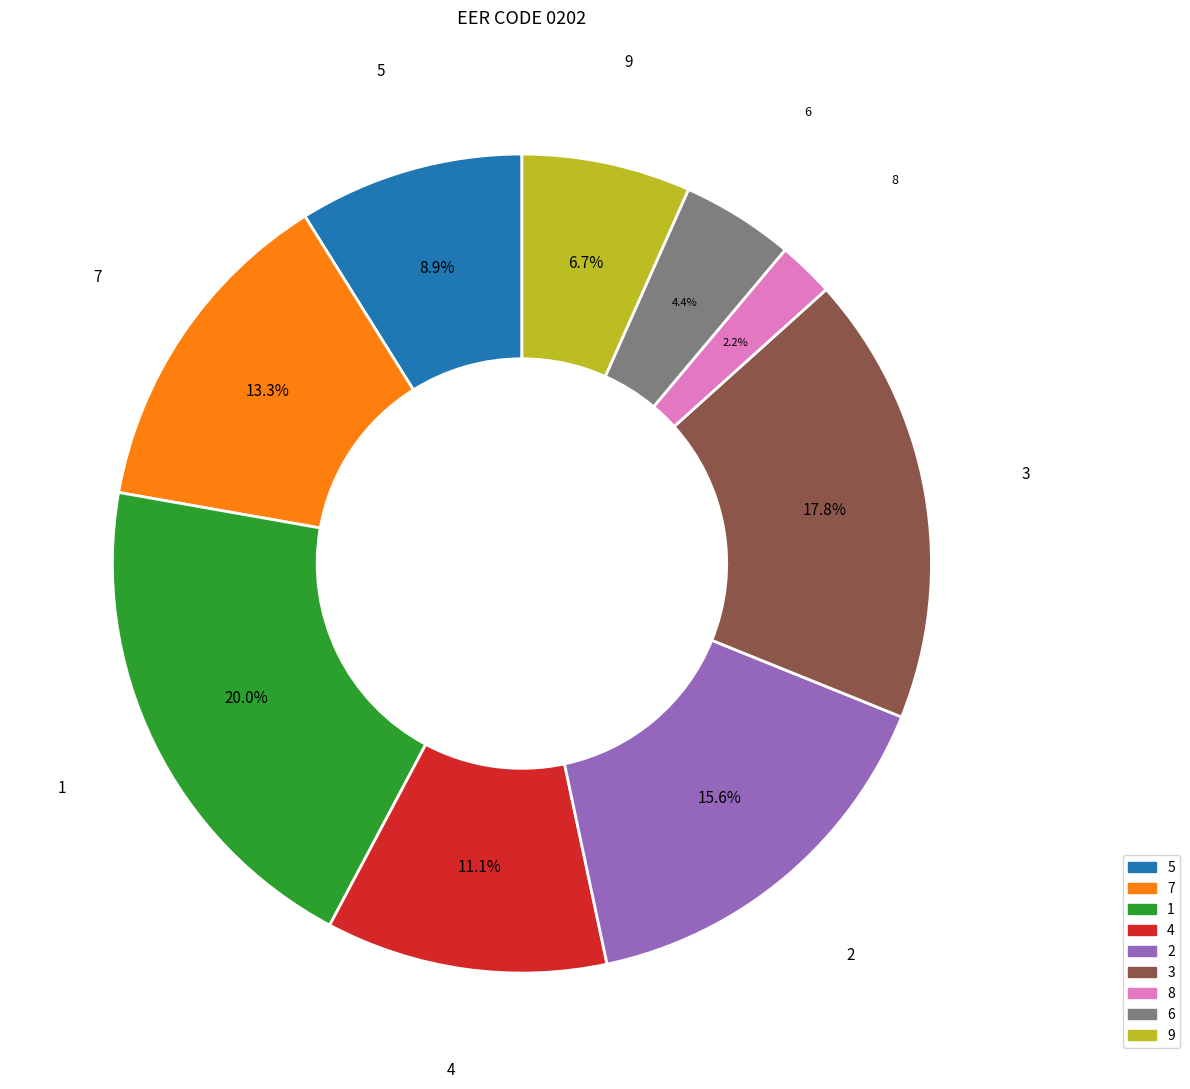

Approximately how many times larger is the value at 8 compared to 9?

0.3